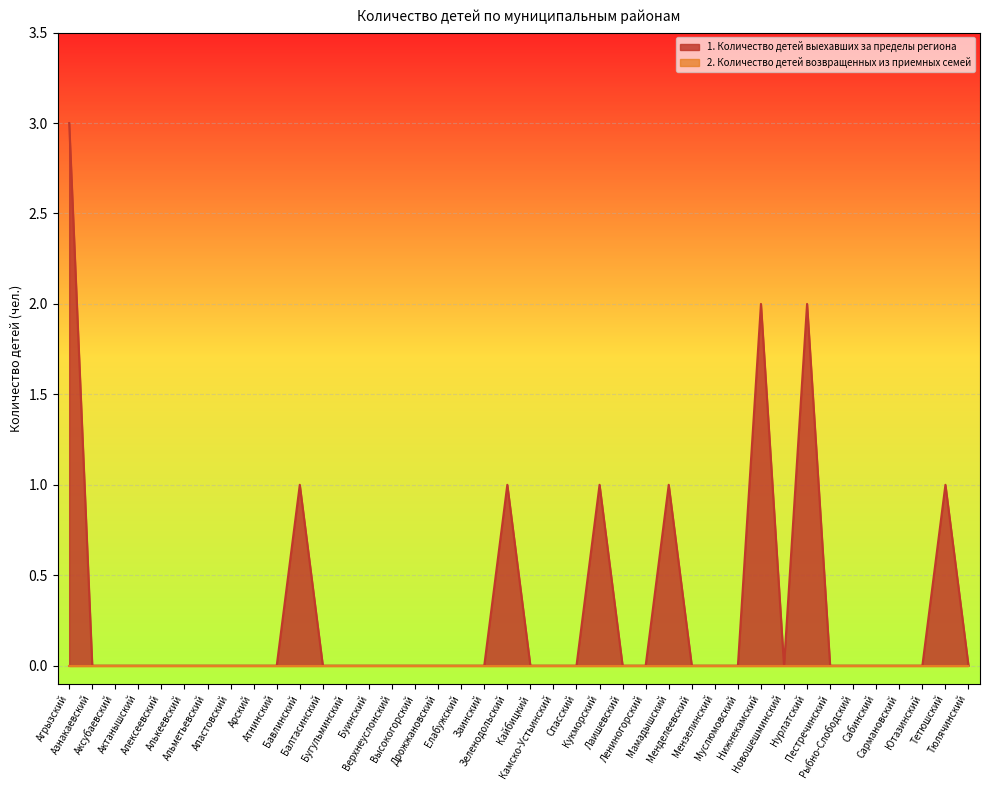

At which label is the value closest to 1?

Бавлинский